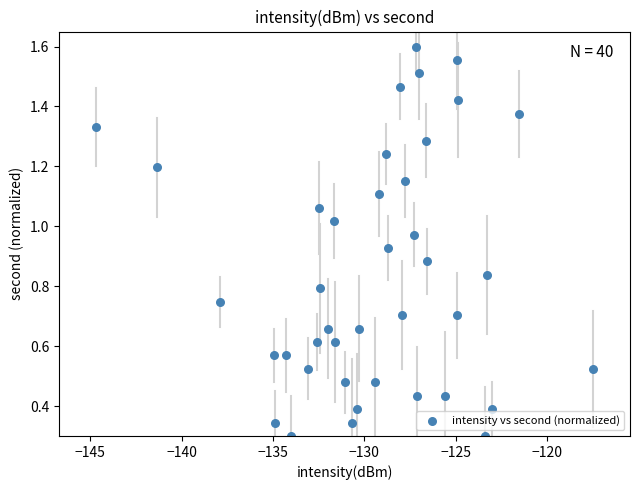

What is the range of X values (max minus min)?

27.2